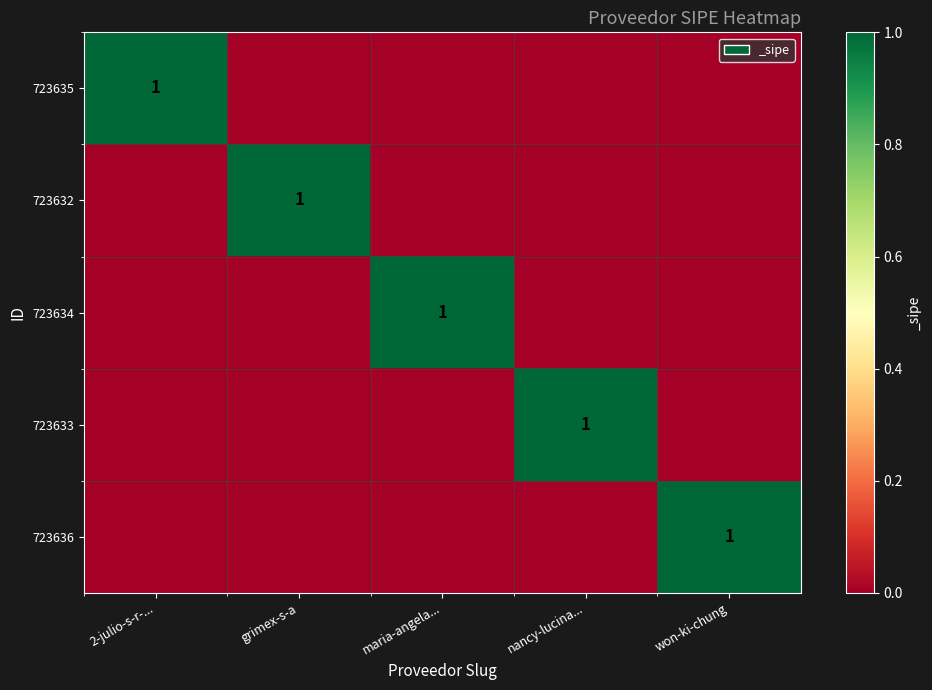

At which category is the sum across all series the highest?

2-julio-s-r-...